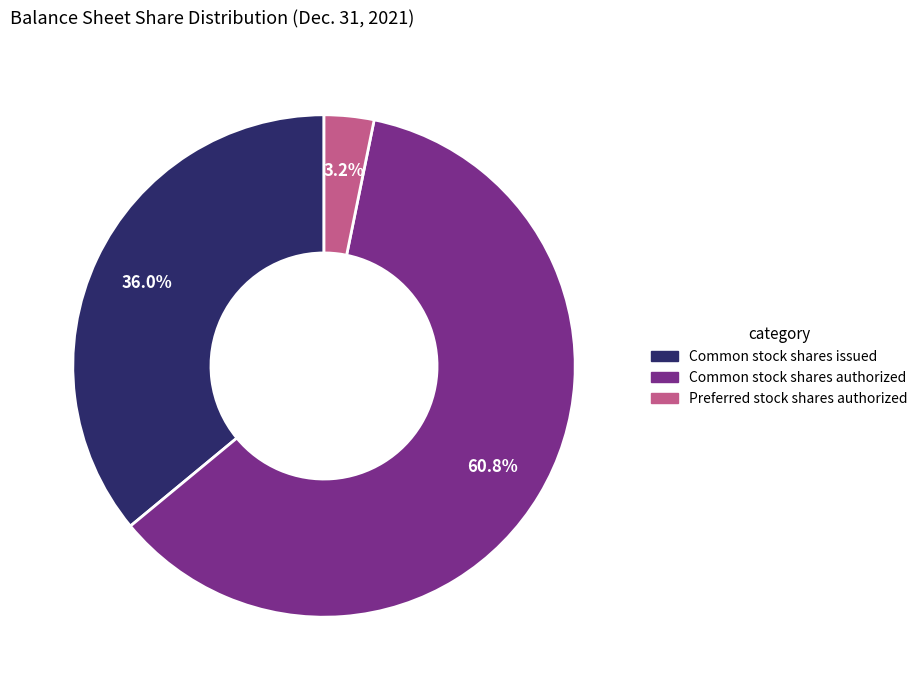

Does any single category account for the majority?

Yes